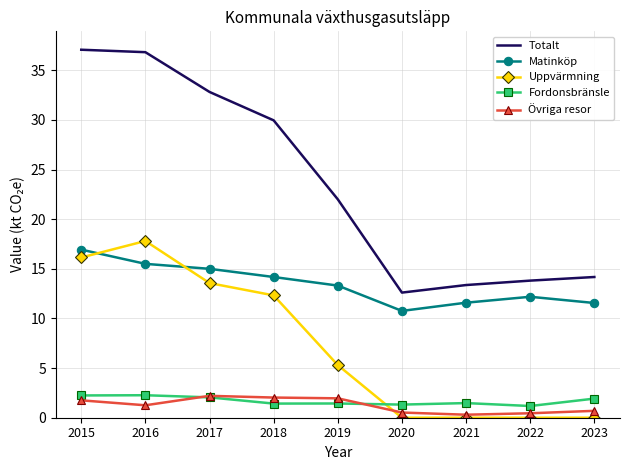

True or false: Fordonsbränsle and Totalt cross at least once.

False